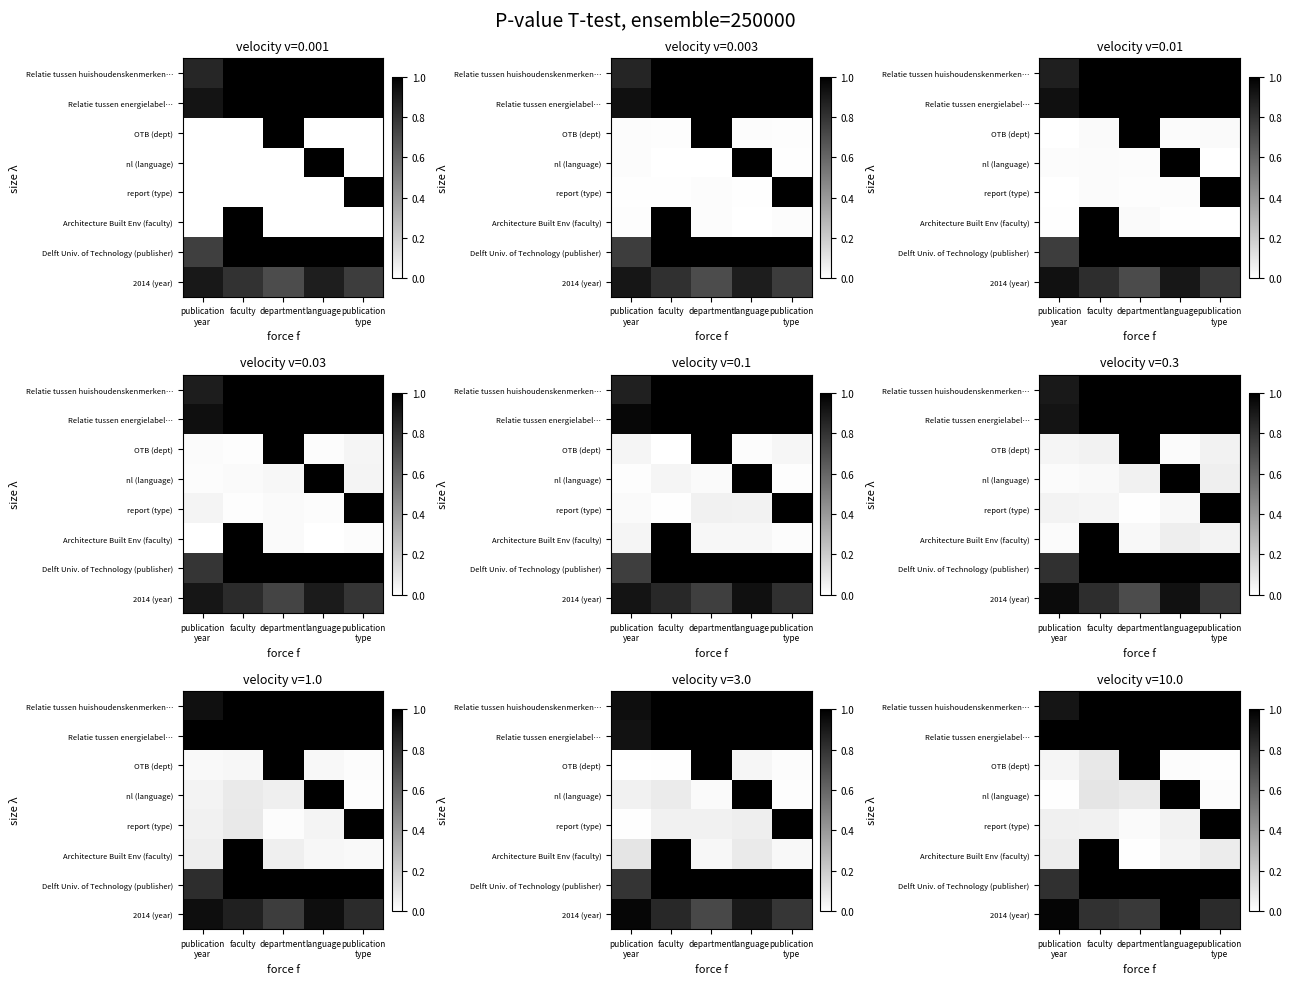

True or false: nl (language) has a value of 0.0 at publication type.

False